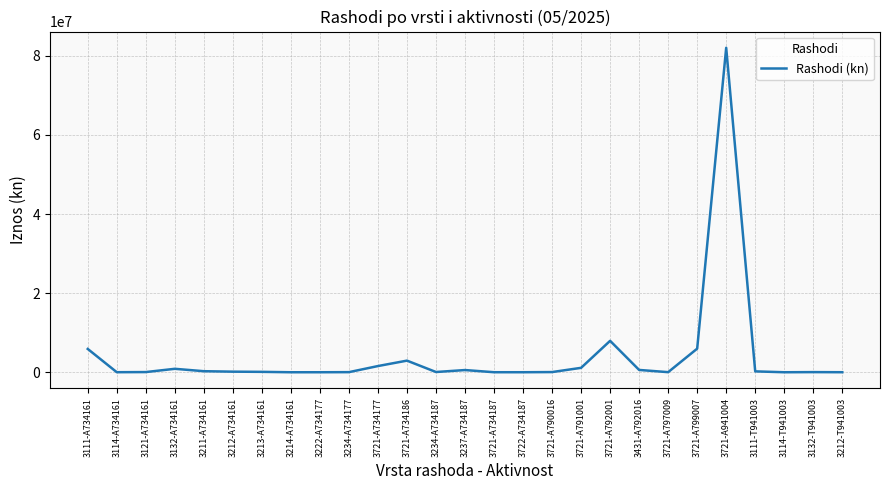

How many values exceed 100512?

14